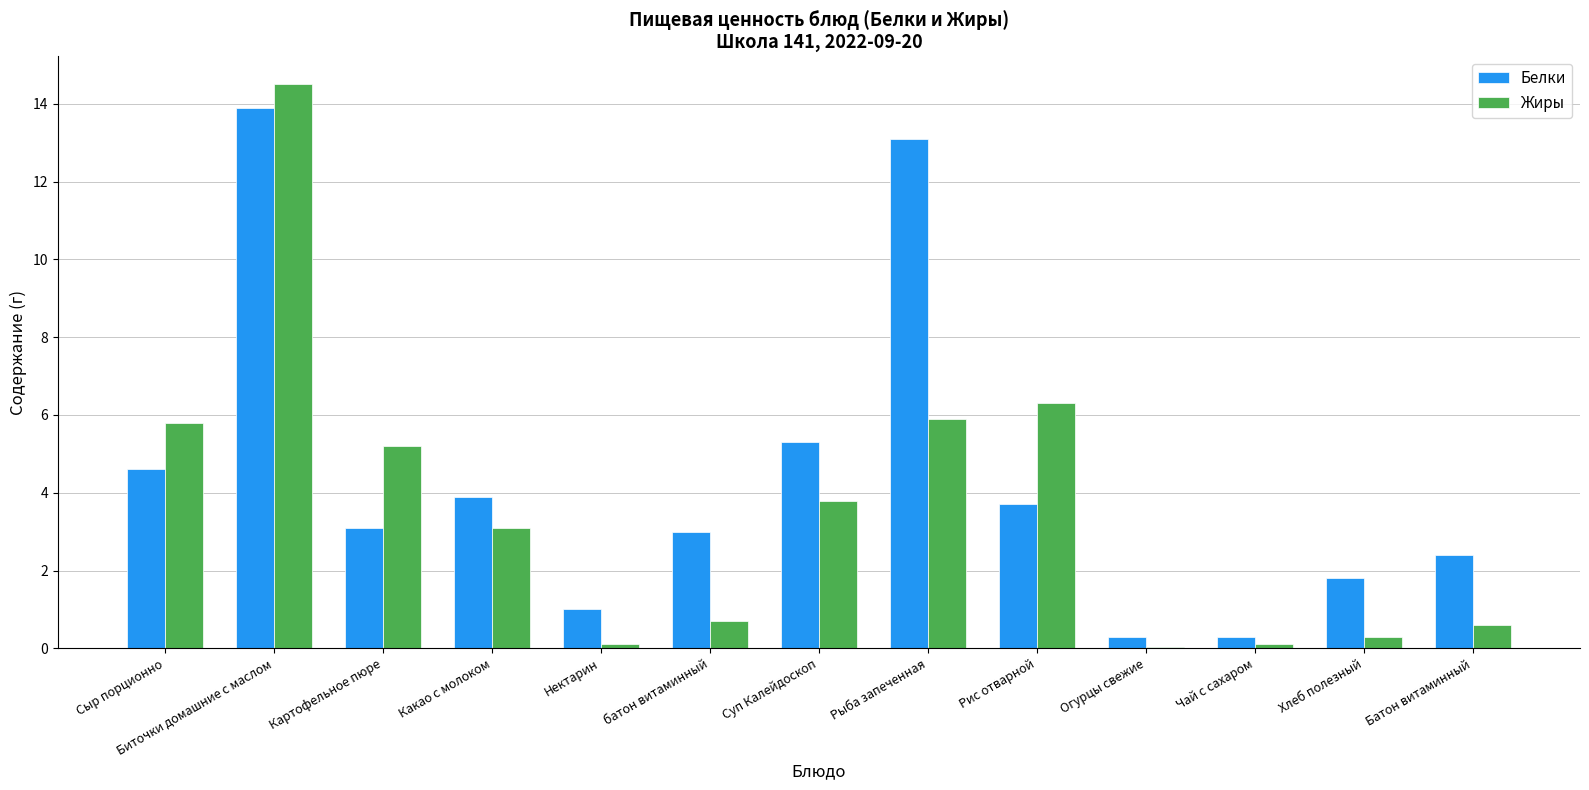

Between Рис отварной and Чай с сахаром, which series saw the biggest shift?

Жиры